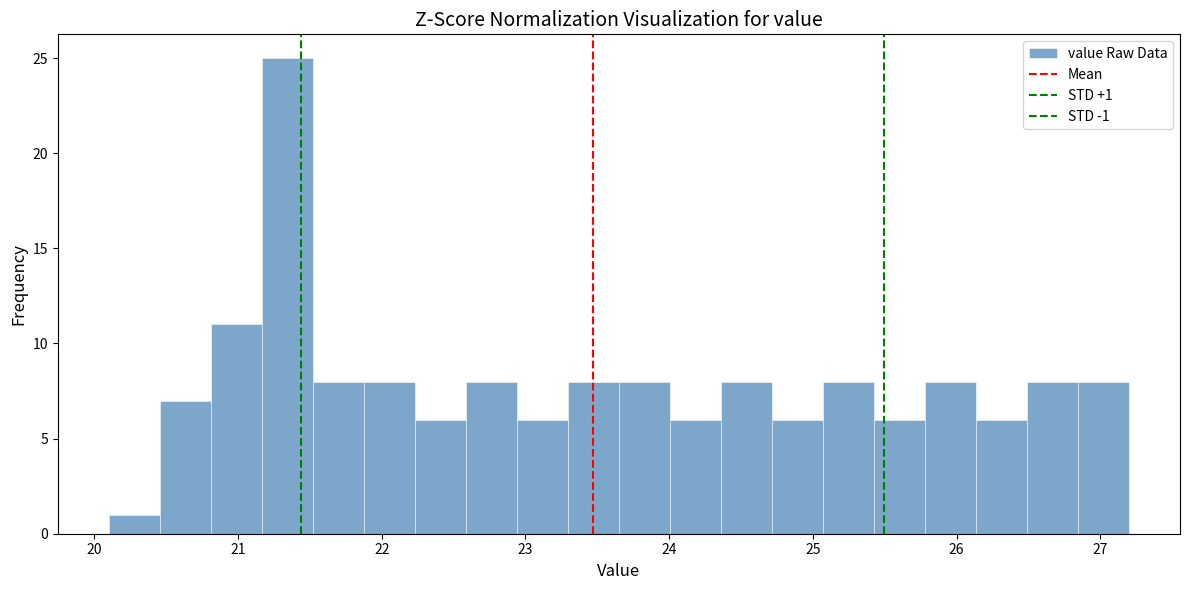

Read against the x-axis, roughly where is the centre of the tallest bar?

21.3